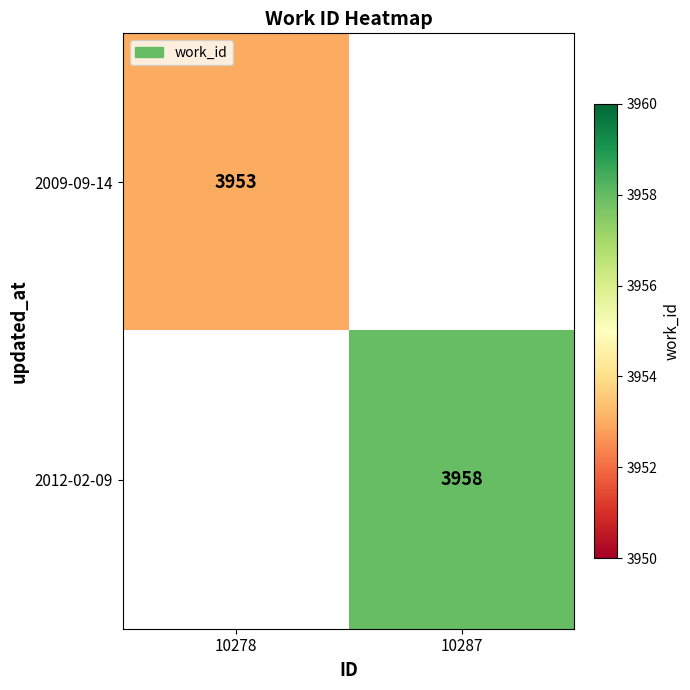

The 2012-02-09 series shows 3958 at 10287. True or false?

True